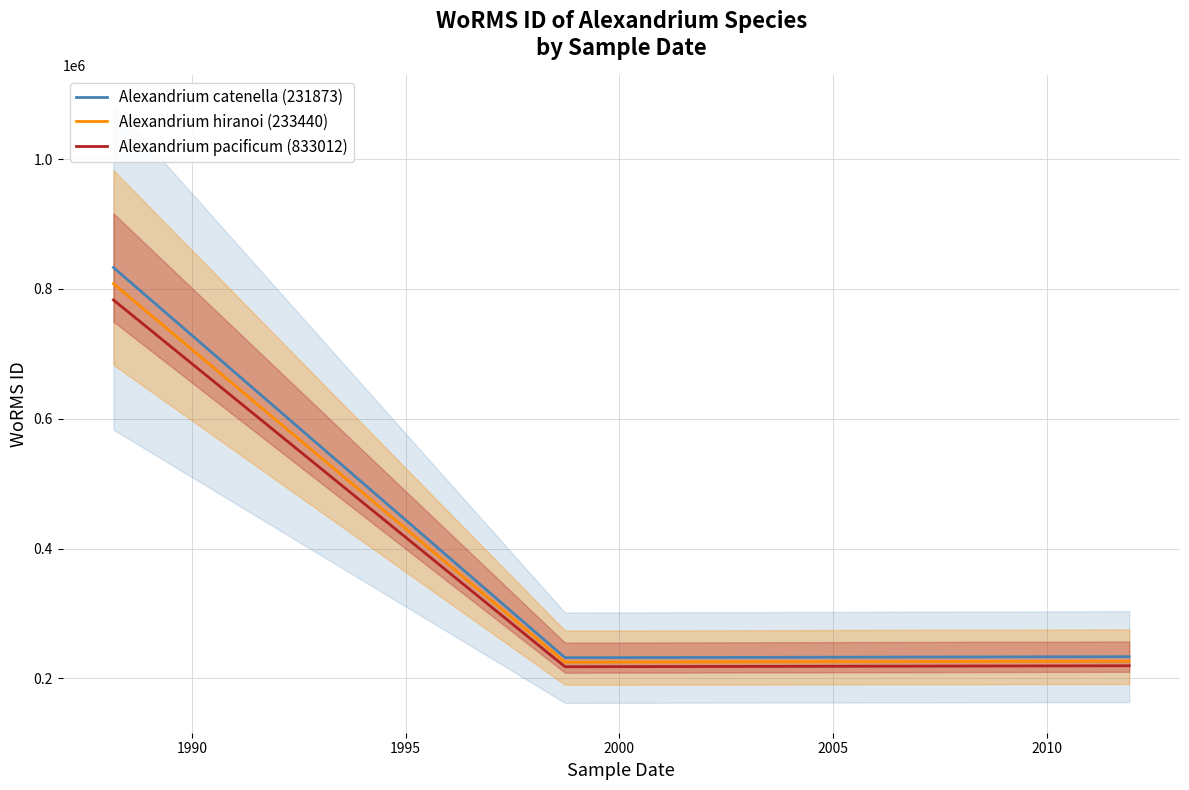

Where does the data first go above 233440?

1988-03-03